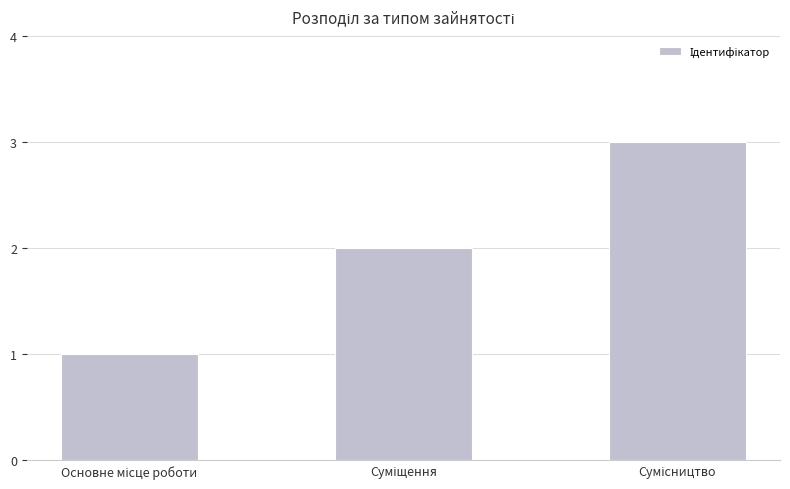

What is the minimum value shown in the chart?

1